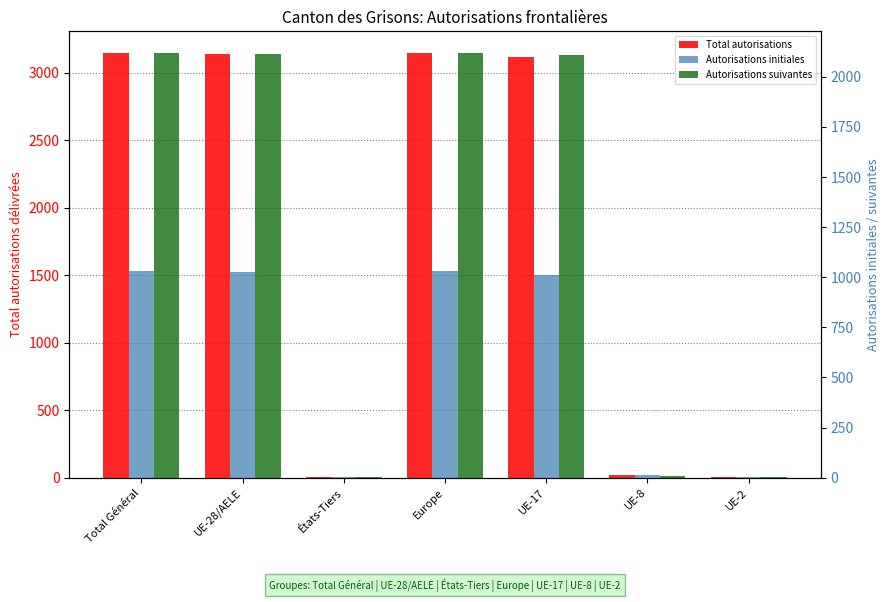

What is the average value of the Autorisations initiales series?

588